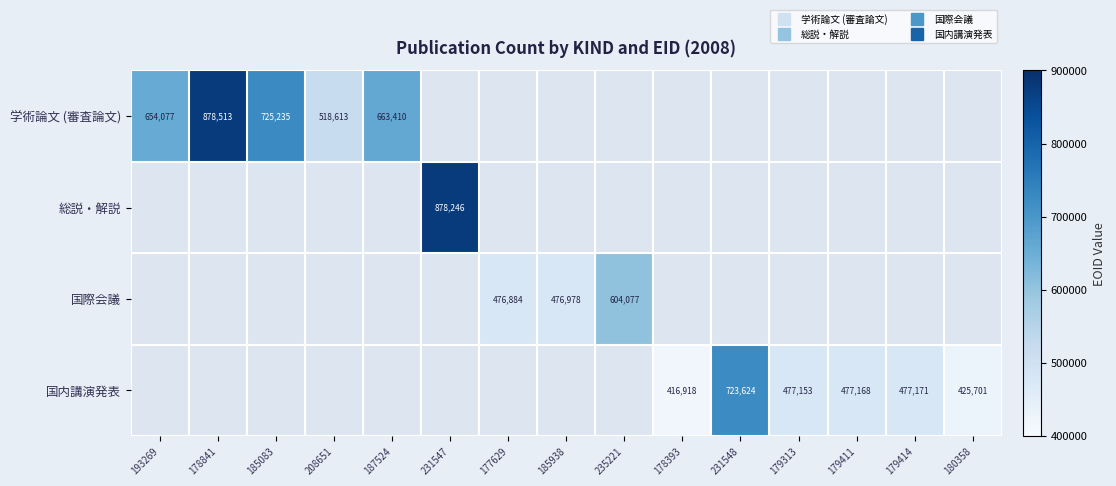

List the labels in order of 国際会議 value, smallest first.

193269, 178841, 185083, 208651, 187524, 231547, 177629, 185938, 235221, 178393, 231548, 179313, 179411, 179414, 180358